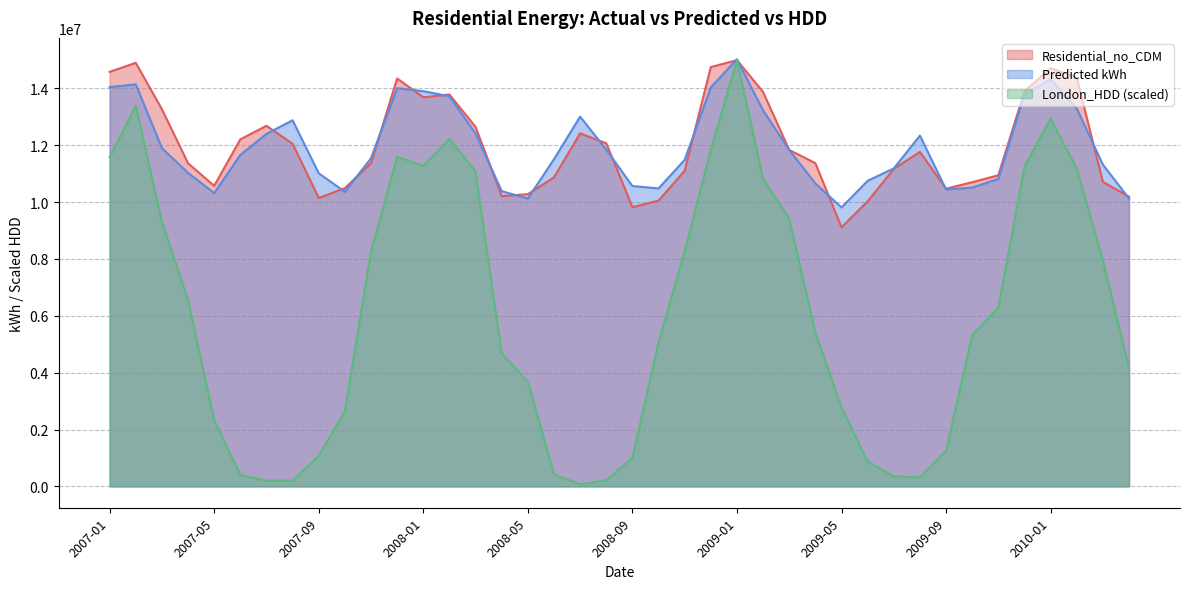

Which series has the widest spread of values?

London_HDD (scaled)